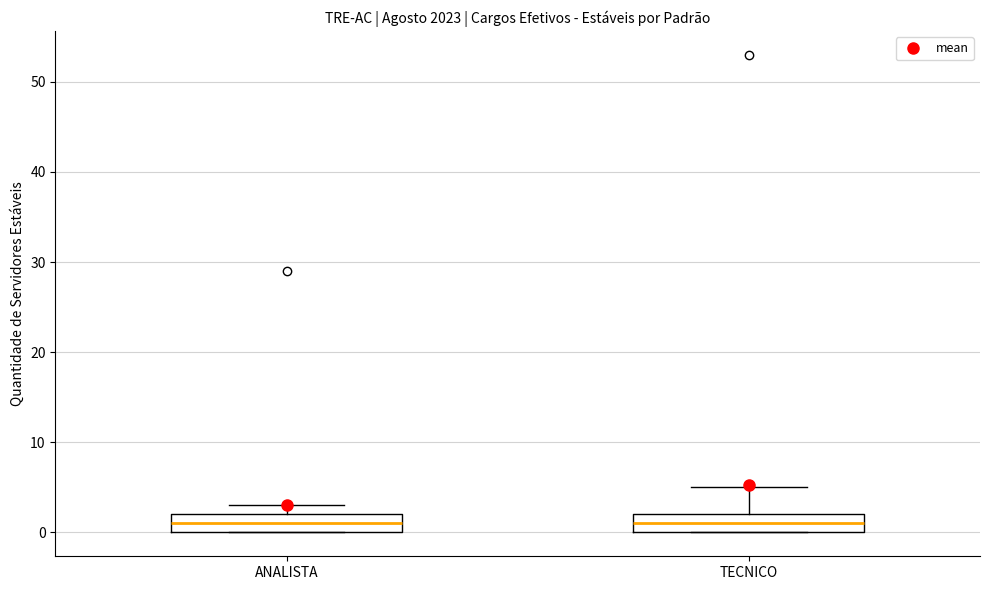

Where is the lower edge of the box for TECNICO on the y-axis? The values are not printed on the chart, so give them approximately, as read against the axis.

0